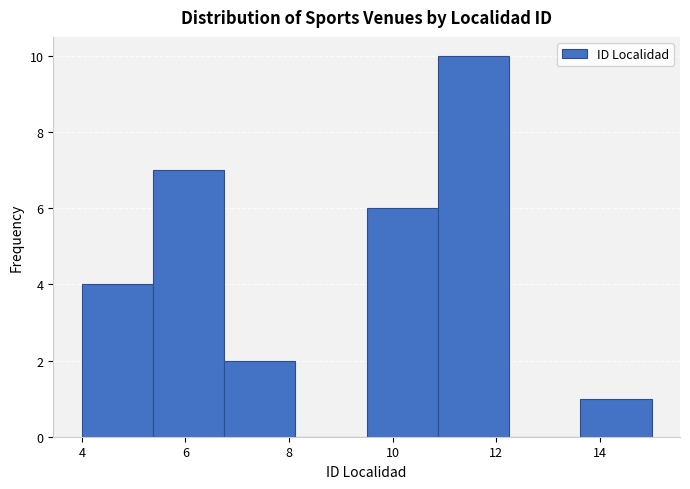

How tall is the bar that spans 6.8 to 8.2 on the x-axis? Neither the bar edges nor the heights are printed on the chart, so give them approximately, as read against the axes.

2